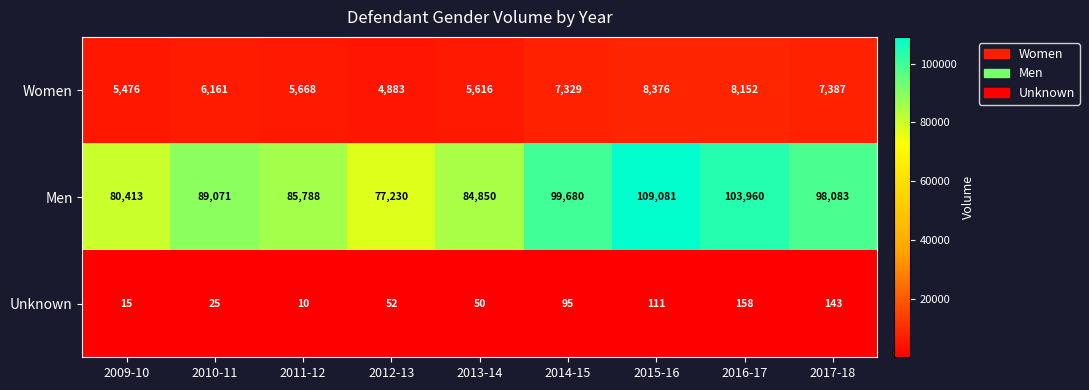

What is the average value of the Men series?

92017